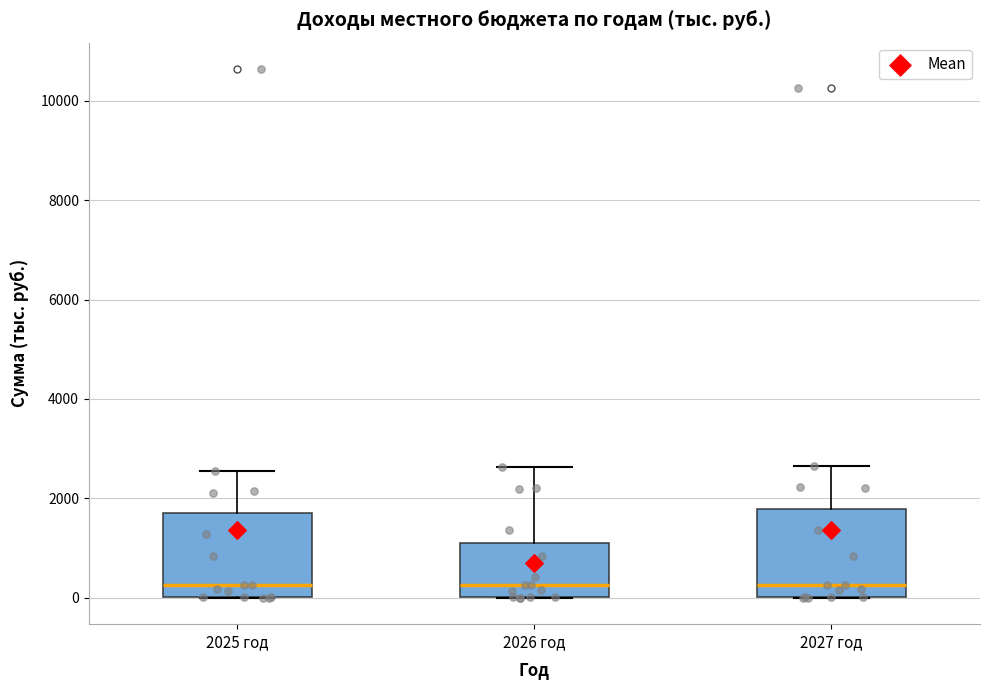

Reading left to right, read every box against the y-axis: the position of its median line, the range the box covers, and the ends of its whiskers. The values are not printed on the chart, so give them approximately, as read against the axis.

2025 год: median 200, box 0 to 1800, whiskers 0 to 2600
2026 год: median 200, box 0 to 1000, whiskers 0 to 2600
2027 год: median 200, box 0 to 1800, whiskers 0 to 2600